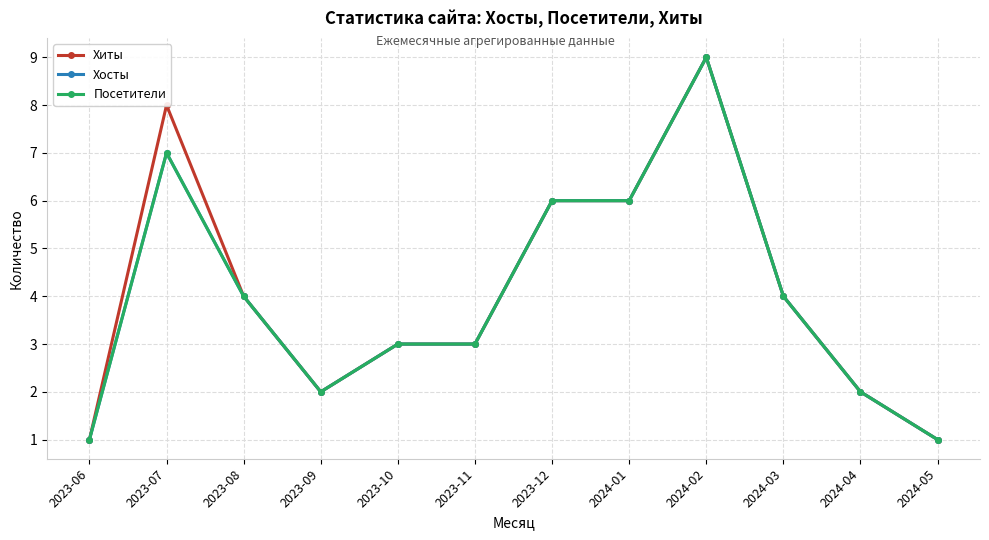

What is the label of the 1st point from the right?

2024-05